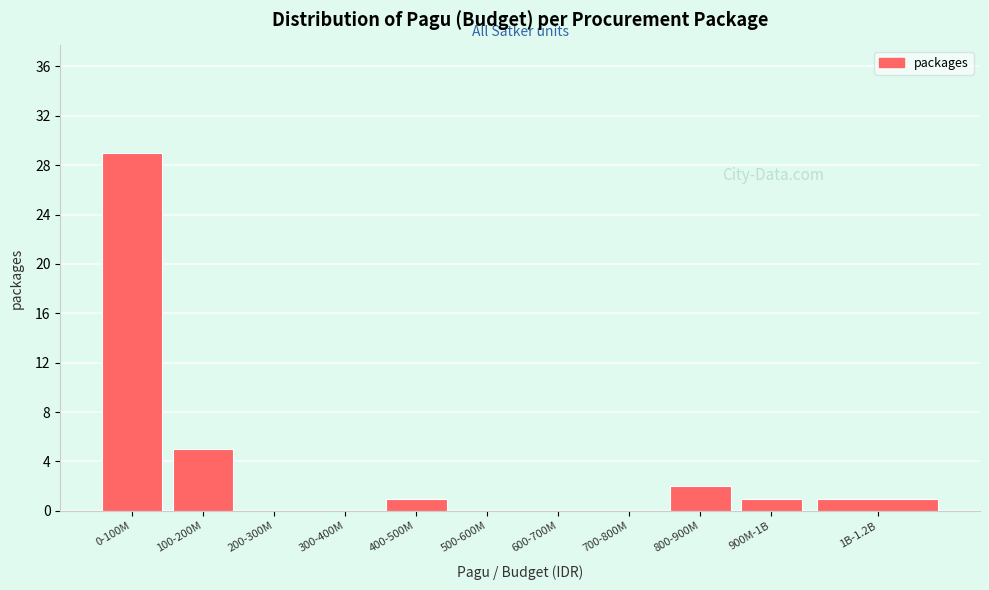

Reading left to right, what are all the values shown in this chart?

0-100M=29	100-200M=5	200-300M=0	300-400M=0	400-500M=1	500-600M=0	600-700M=0	700-800M=0	800-900M=2	900M-1B=1	1B-1.2B=1